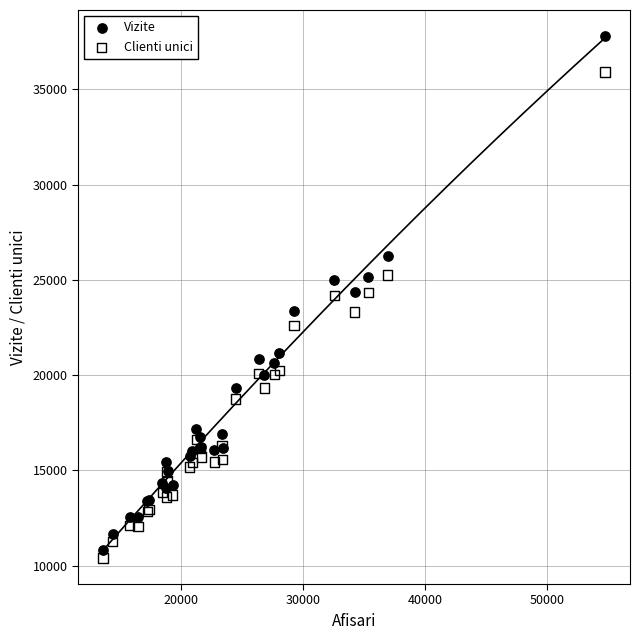

Which series has the largest Y range (max minus min)?

Vizite